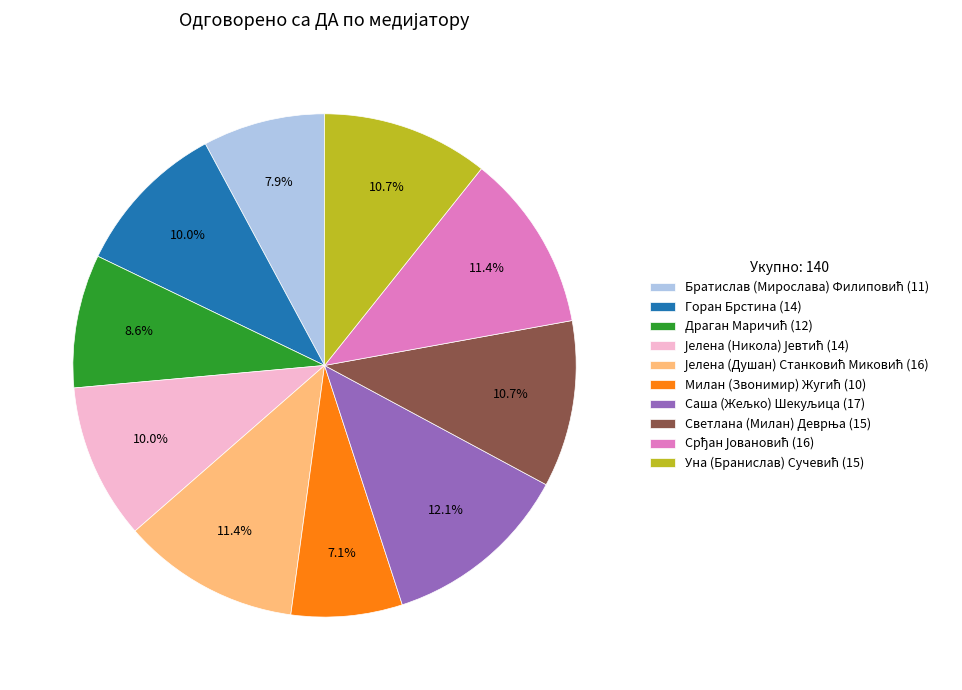

Is there any slice that represents more than half of the pie?

No